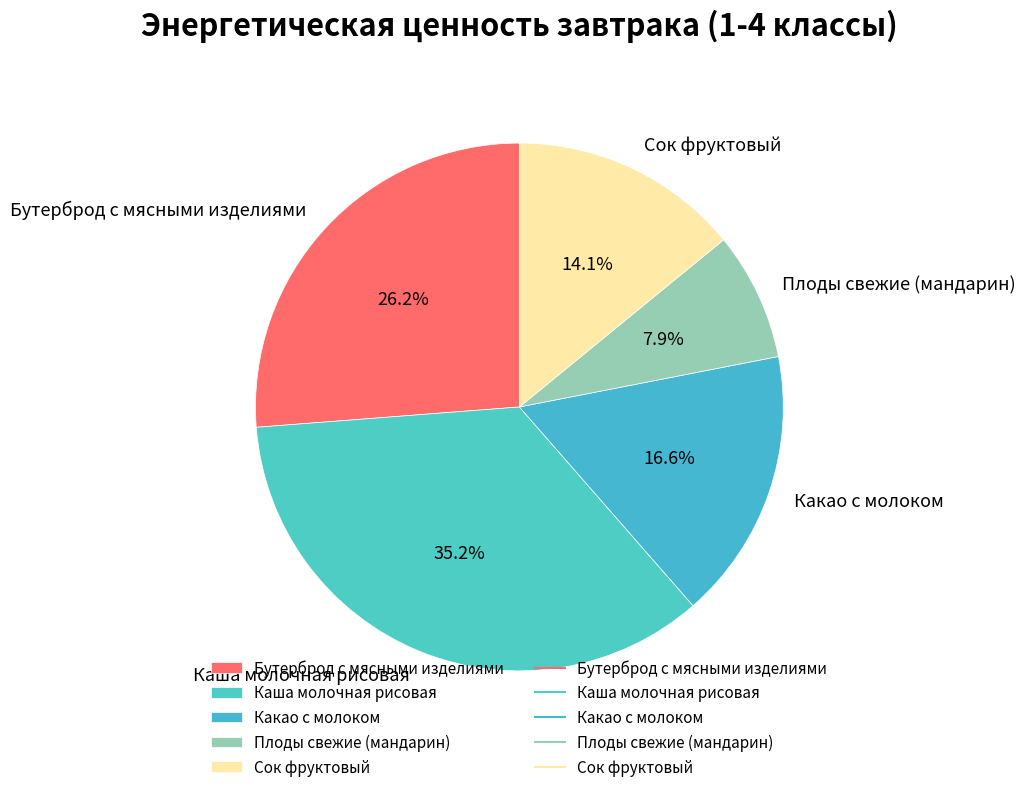

Is the sum of Какао с молоком and Плоды свежие (мандарин) greater than half?

No